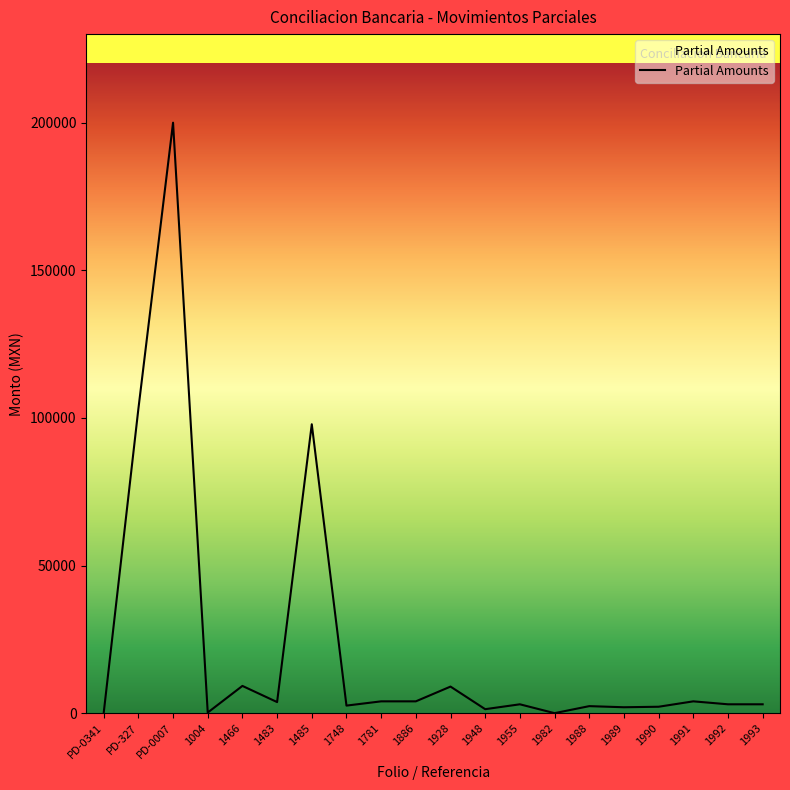

Which label corresponds to the largest value in the chart?

PD-0007